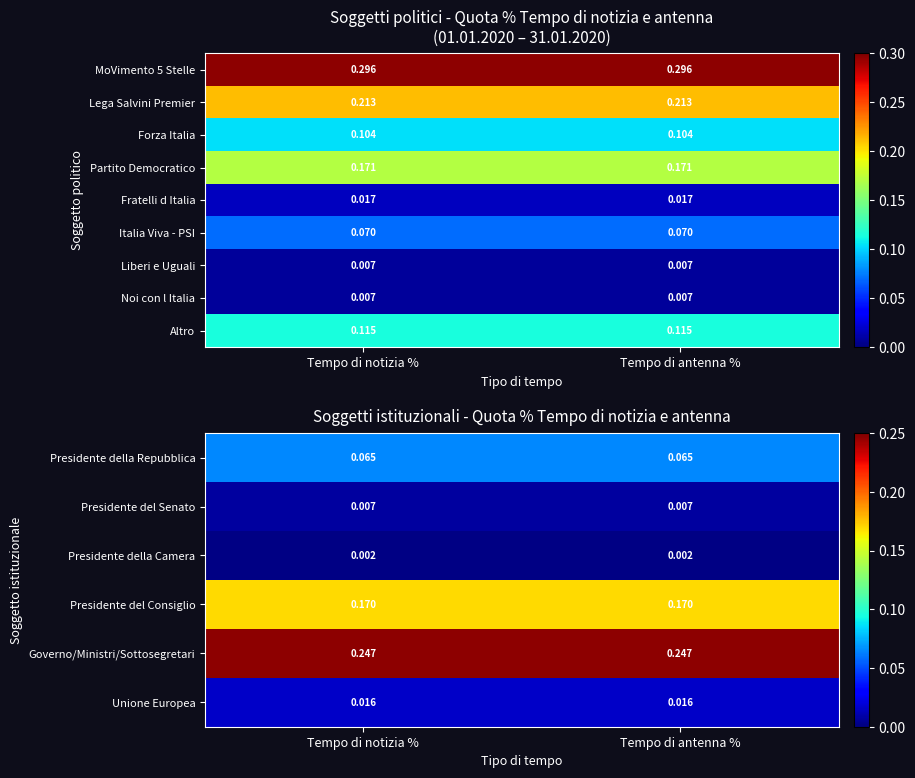

Is the value of MoVimento 5 Stelle at Tempo di notizia % greater than the value of Partito Democratico at Tempo di antenna %?

Yes